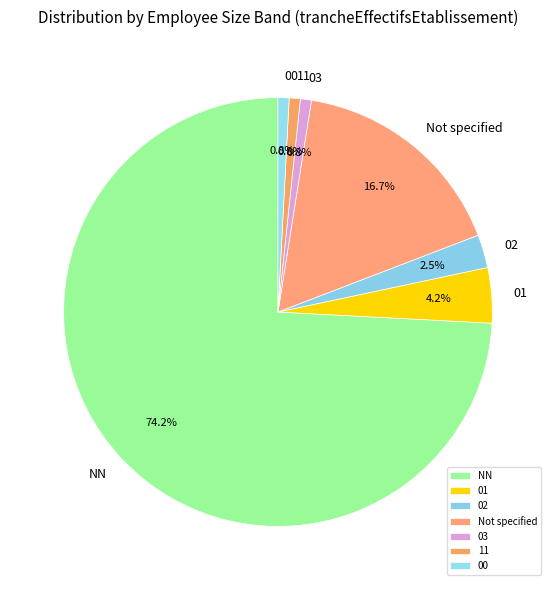

To the nearest percent, what is the average slice percentage?

14%